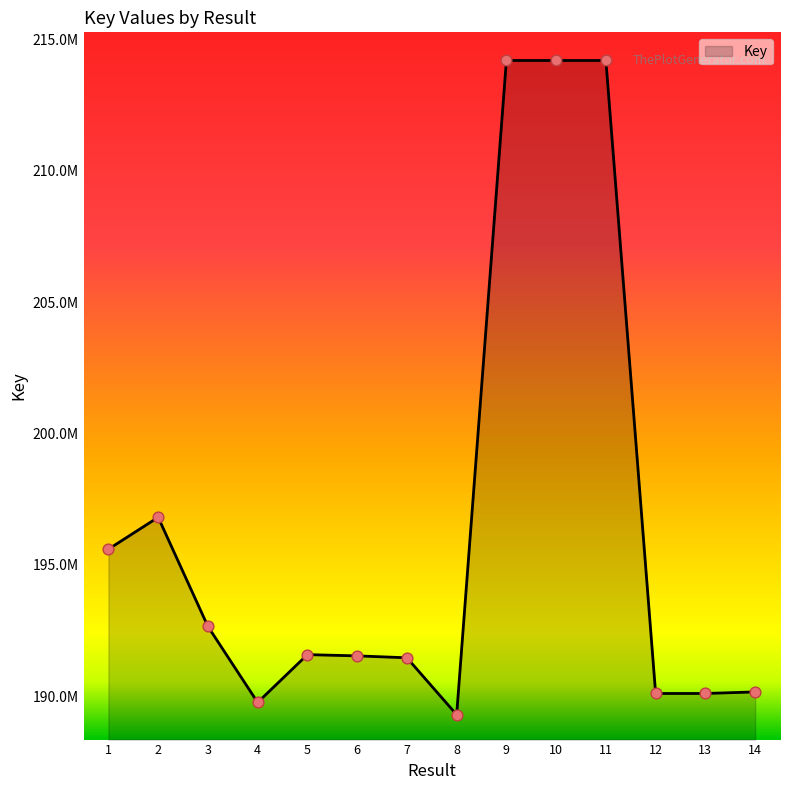

Approximately how many times larger is the value at 3 compared to 7?

1.0